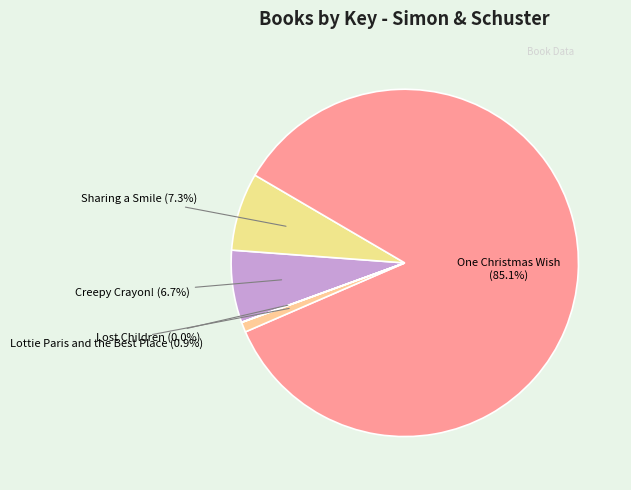

What percentage is the Lottie Paris and the Best Place slice, to the nearest percent?

1%